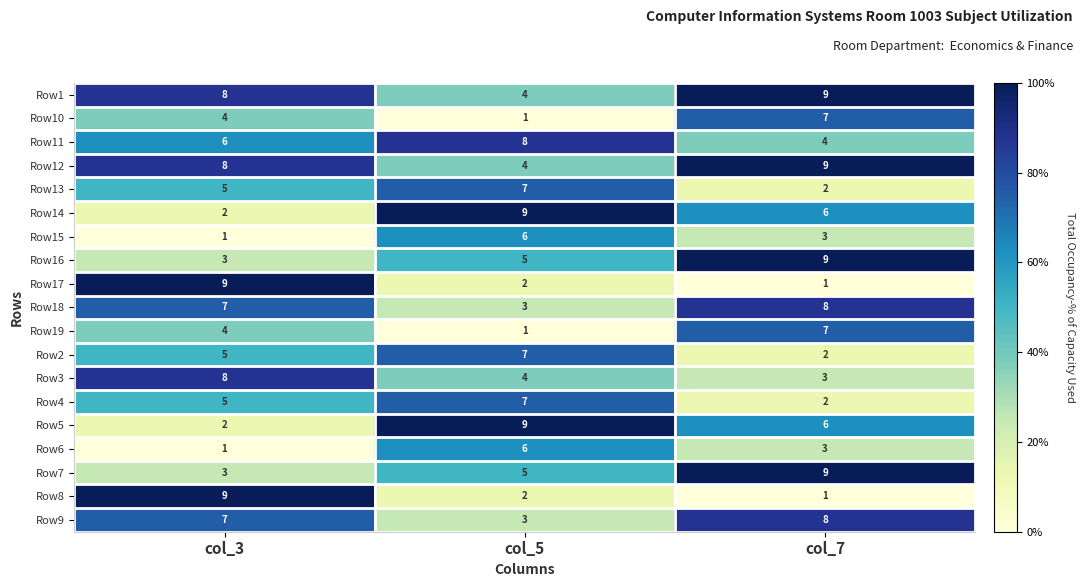

At how many categories does at least one series exceed 6?

3